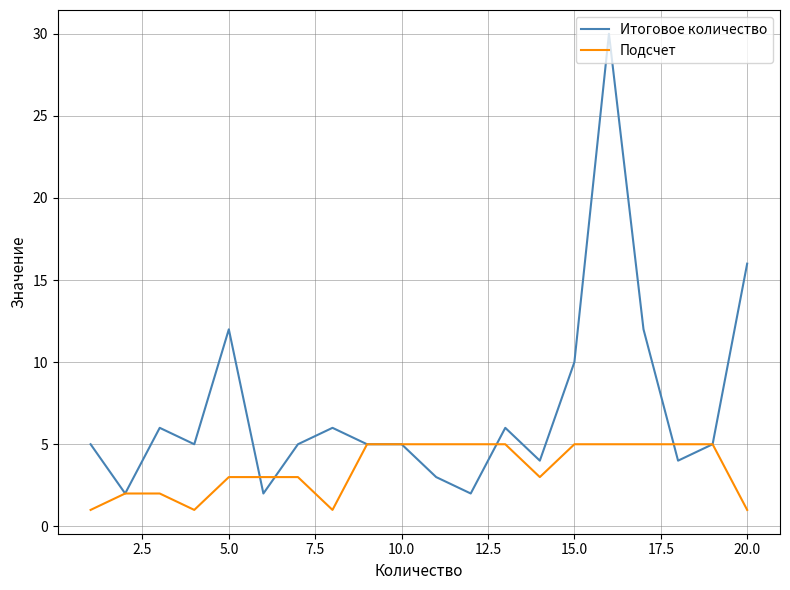

Which series has the largest range (max minus min)?

Итоговое количество